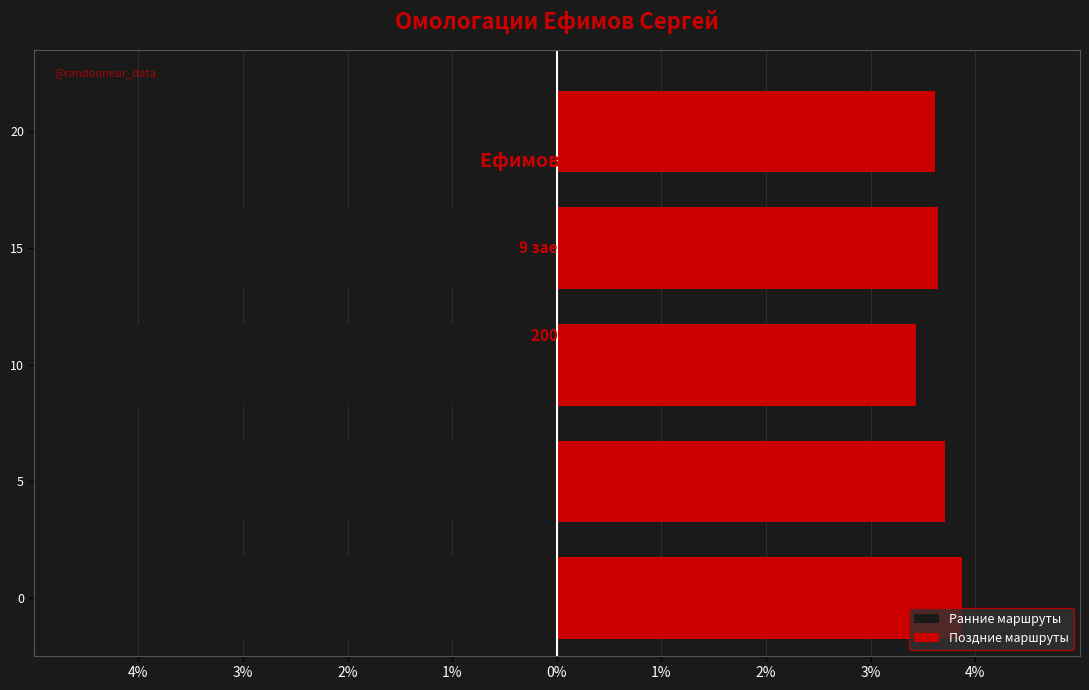

List the series in order of their overall mean, lowest first.

Ранние маршруты, Поздние маршруты